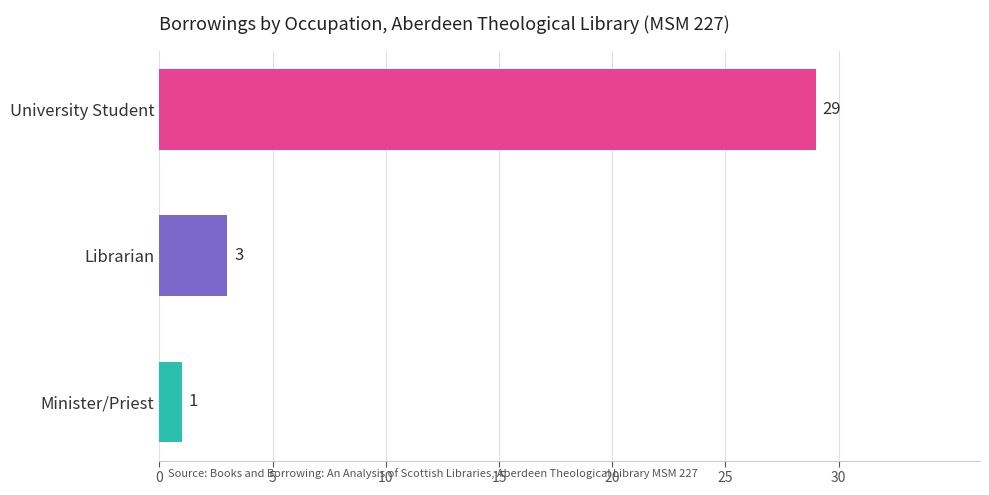

Reading right to left, list all the values displayed in this chart.

Minister/Priest=1	Librarian=3	University Student=29